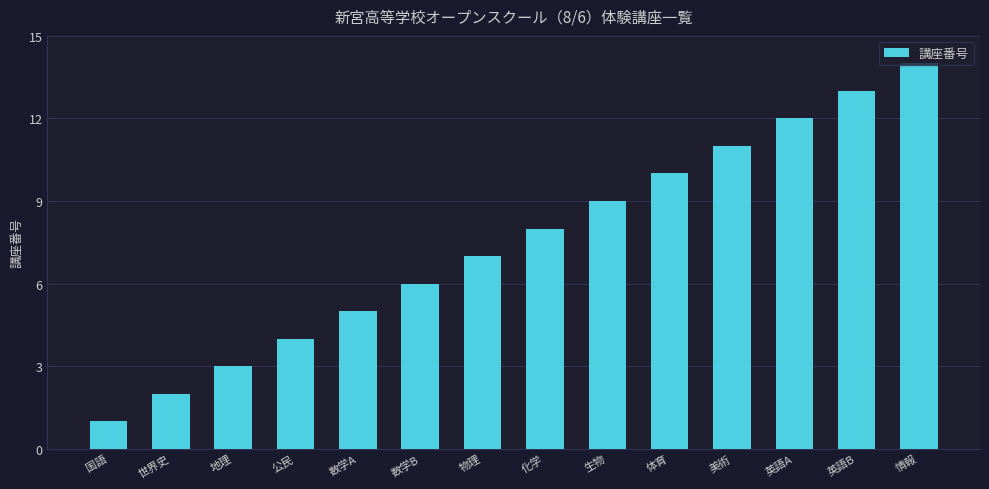

Are the bars grouped side by side (vs. stacked)?

No